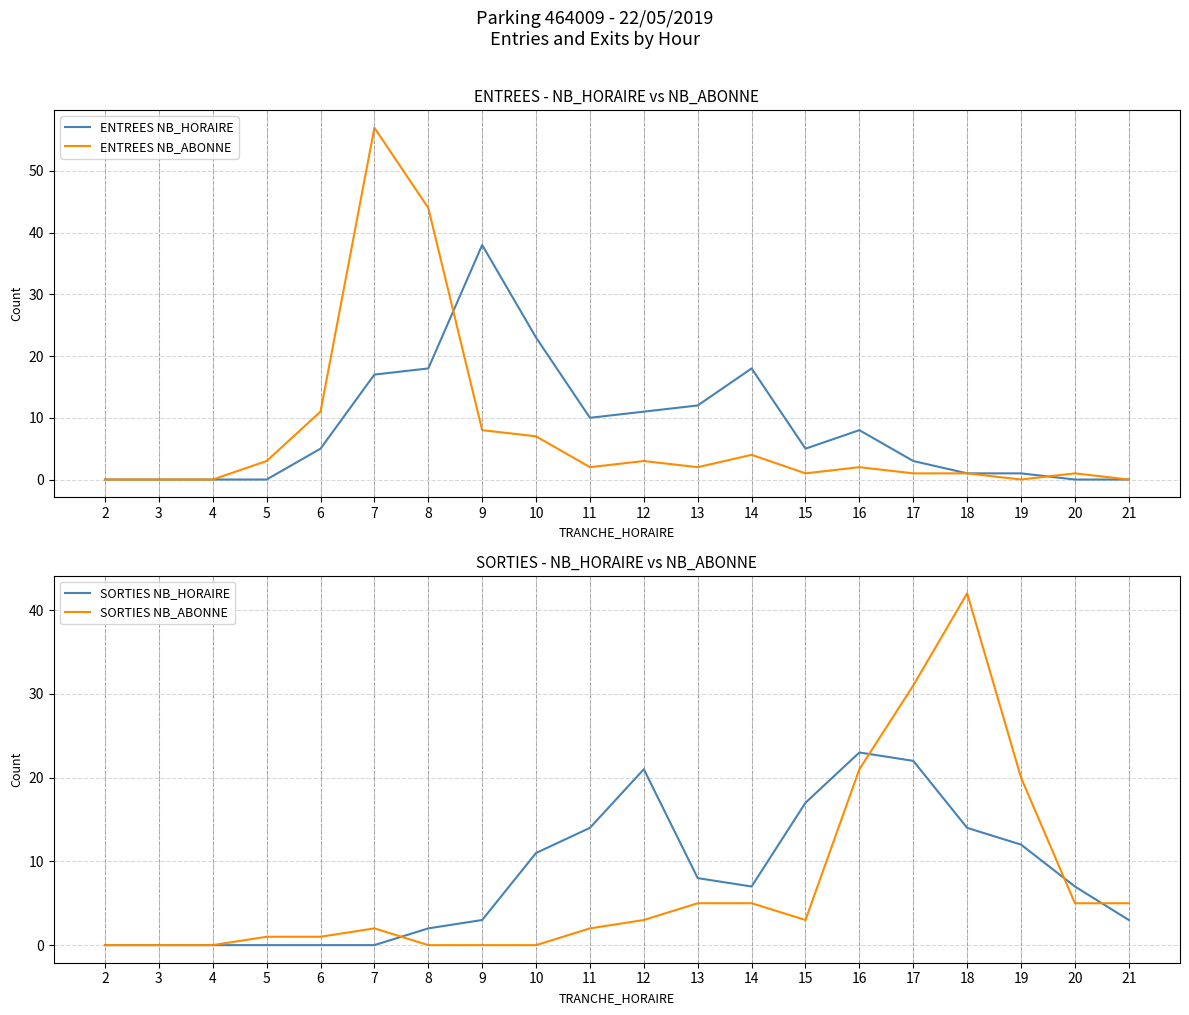

Count the number of categories in the chart.

20